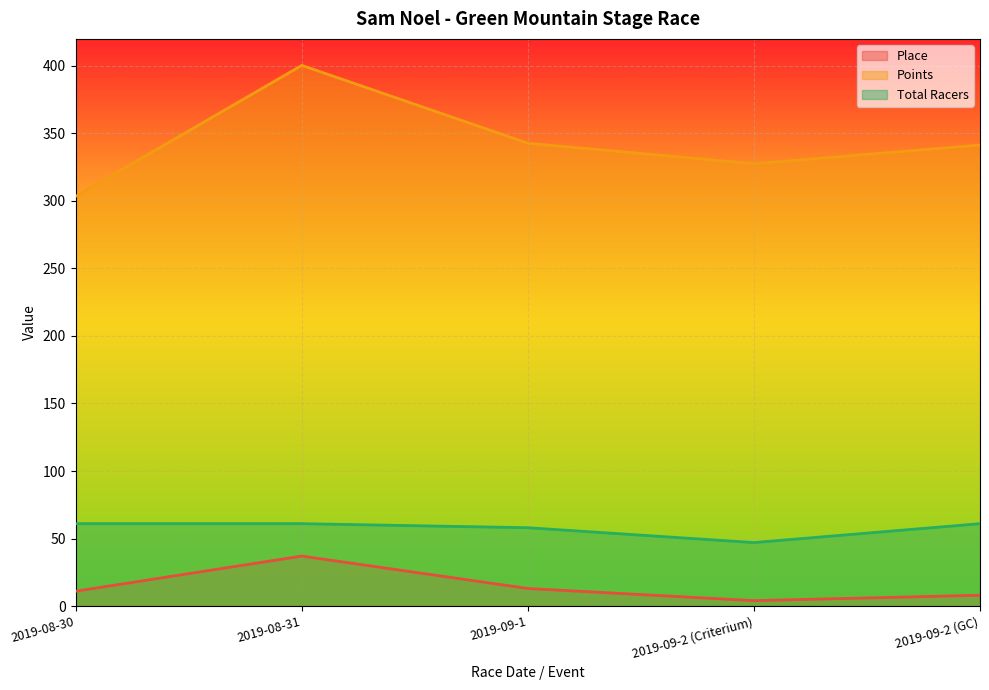

Reading left to right, what are all the values shown in this chart?

Place: 2019-08-30=11.0	2019-08-31=37.0	2019-09-1=13.0	2019-09-2 (Criterium)=4.0	2019-09-2 (GC)=8.0
Points: 2019-08-30=303.5	2019-08-31=400.4	2019-09-1=342.7	2019-09-2 (Criterium)=327.6	2019-09-2 (GC)=341.4
Total Racers: 2019-08-30=61.0	2019-08-31=61.0	2019-09-1=58.0	2019-09-2 (Criterium)=47.0	2019-09-2 (GC)=61.0